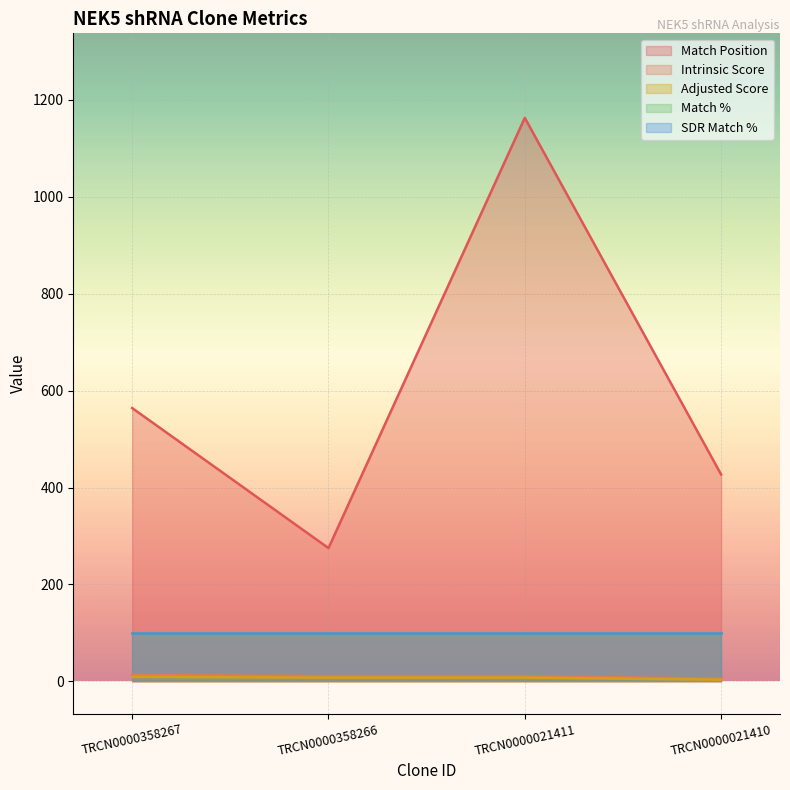

At which label is Intrinsic Score closest to 9?

TRCN0000358266